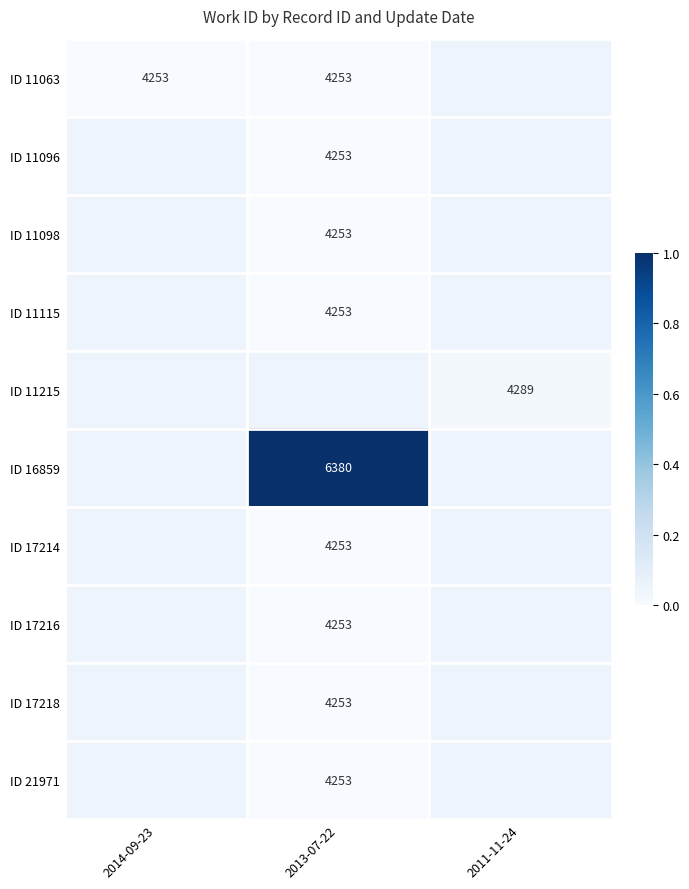

True or false: ID 16859 has a value of 0.0 at 2014-09-23.

False